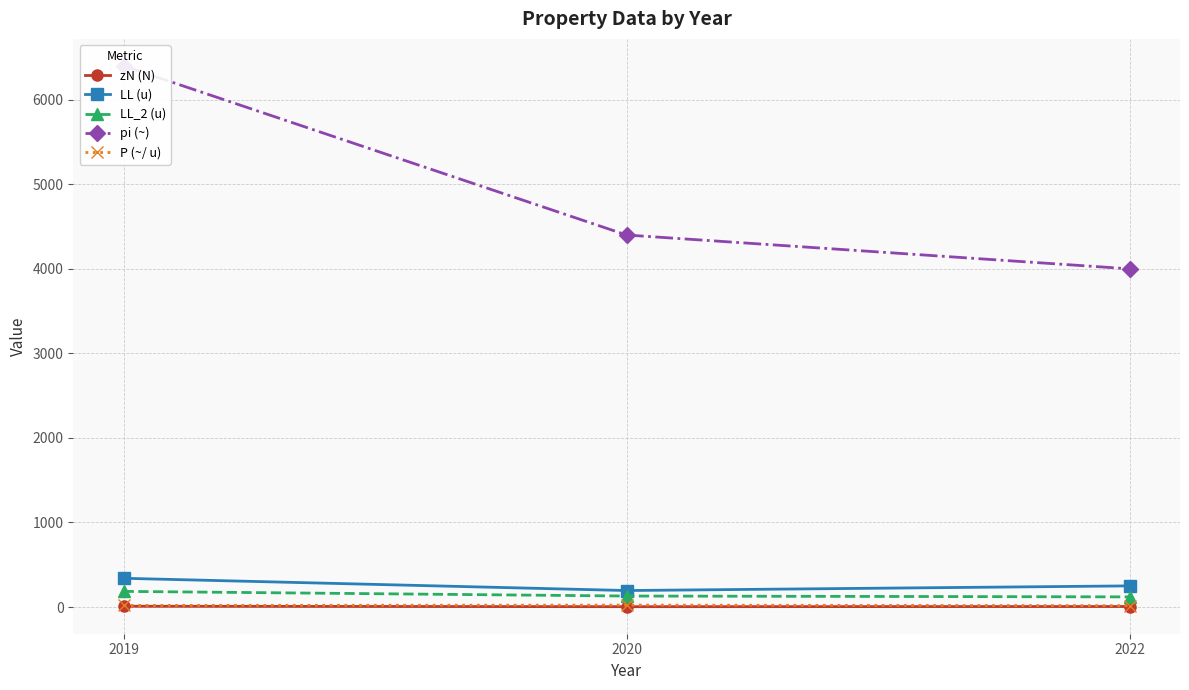

What are all the series names shown in the legend?

zN (N), LL (u), LL_2 (u), pi (~), P (~/ u)